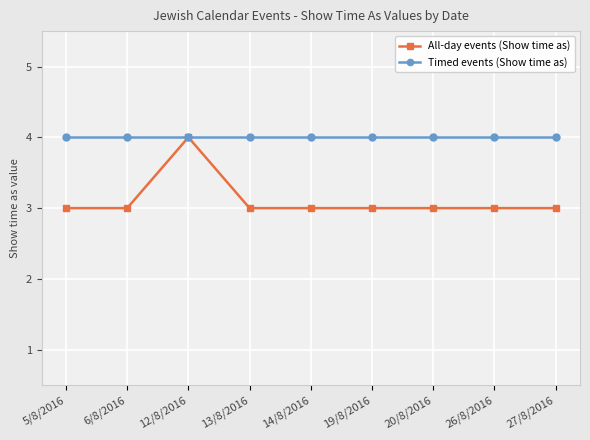

The All-day events (Show time as) series shows 3 at 27/8/2016. True or false?

True